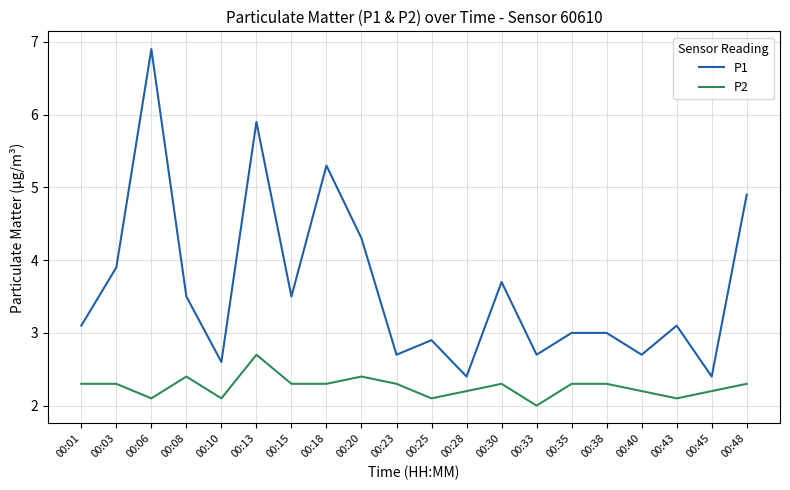

The value of P1 at 00:18 is 5.3. True or false?

True